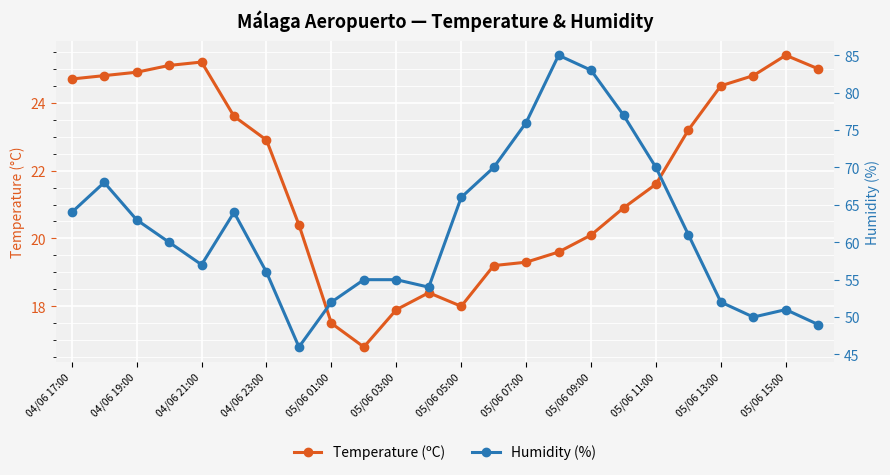

Between 04/06 19:00 and 20, which is larger?

04/06 19:00